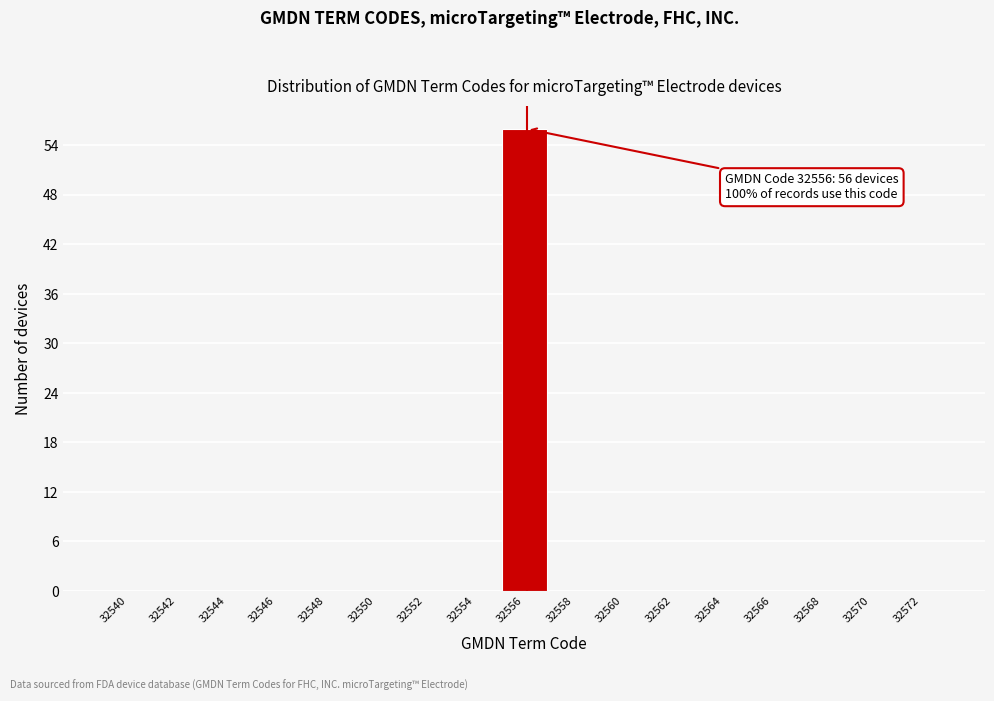

Reading right to left, transcribe all the data shown in this chart.

32572=0	32570=0	32568=0	32566=0	32564=0	32562=0	32560=0	32558=0	32556=56	32554=0	32552=0	32550=0	32548=0	32546=0	32544=0	32542=0	32540=0